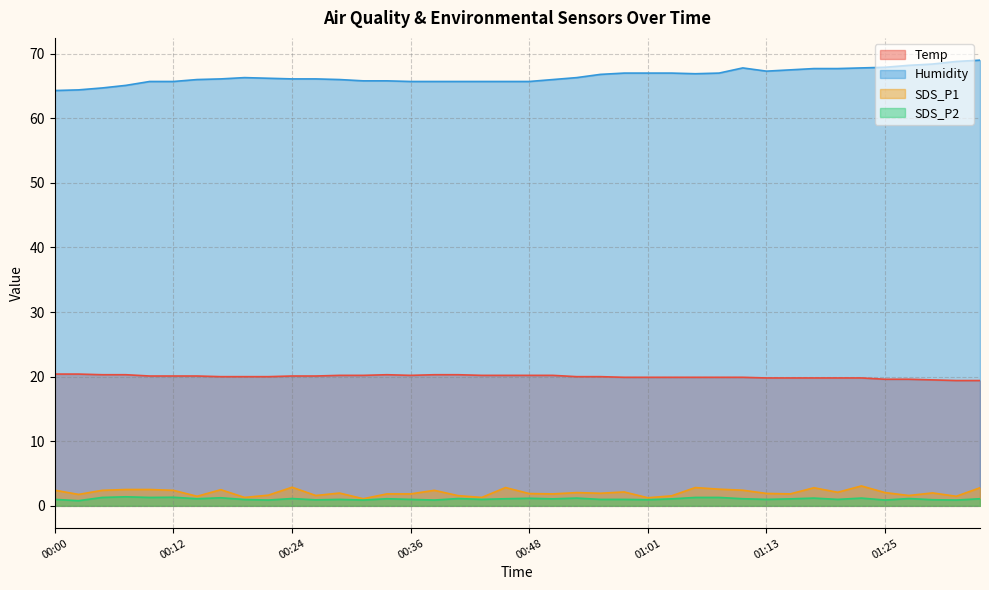

Where is the first local minimum for Humidity?

01:05